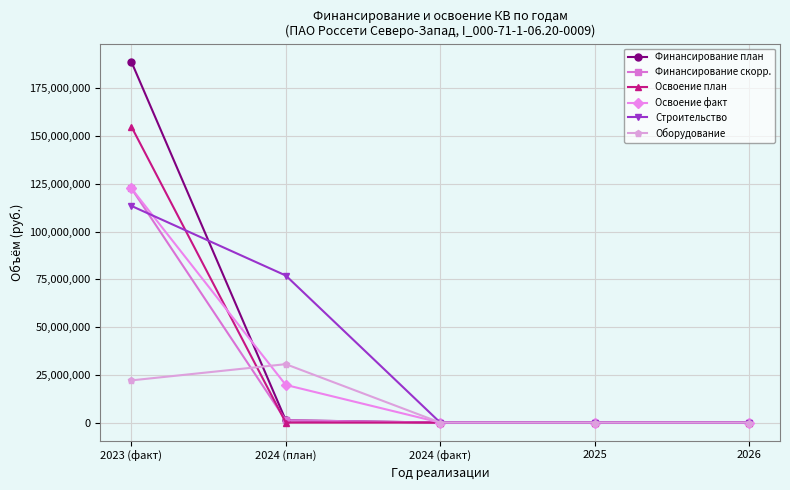

What are all the series names shown in the legend?

Финансирование план, Финансирование скорр., Освоение план, Освоение факт, Строительство, Оборудование